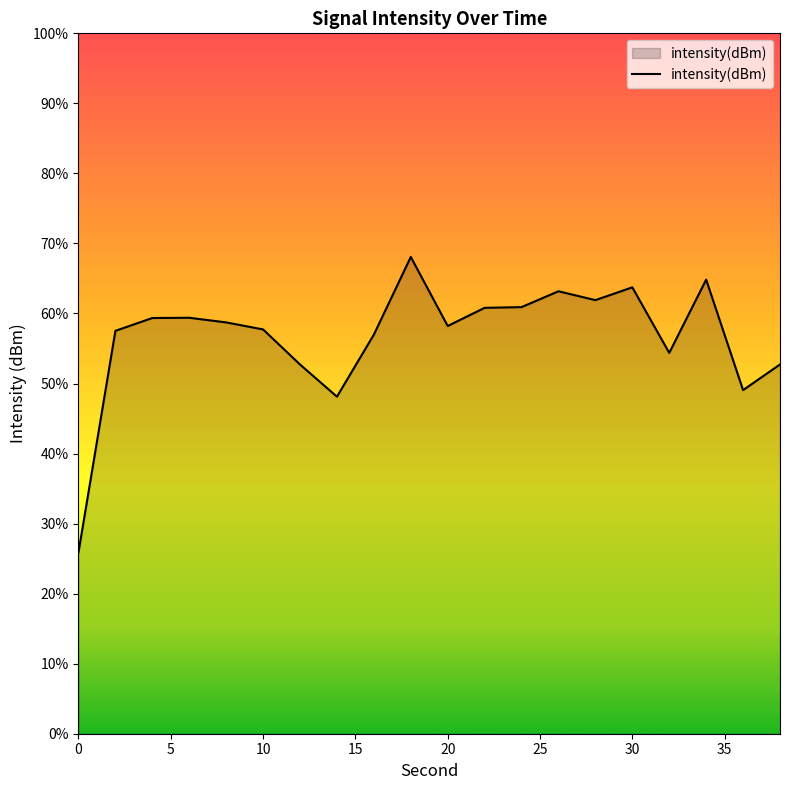

How many values are below -124?

13